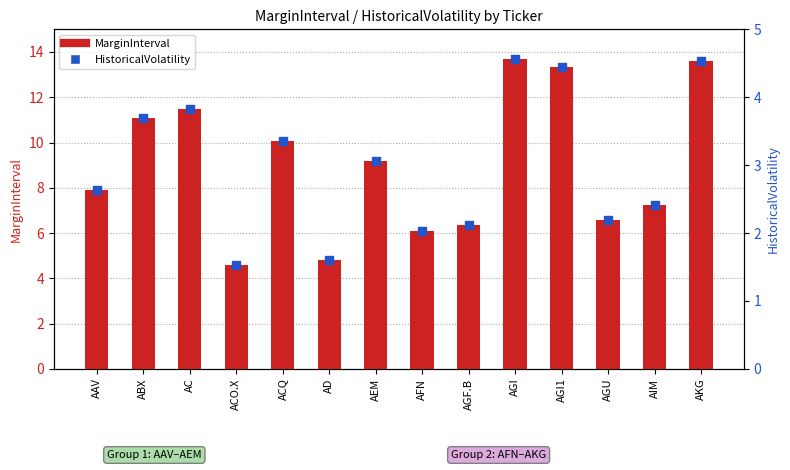

What is the total value across all series at ABX?

14.8